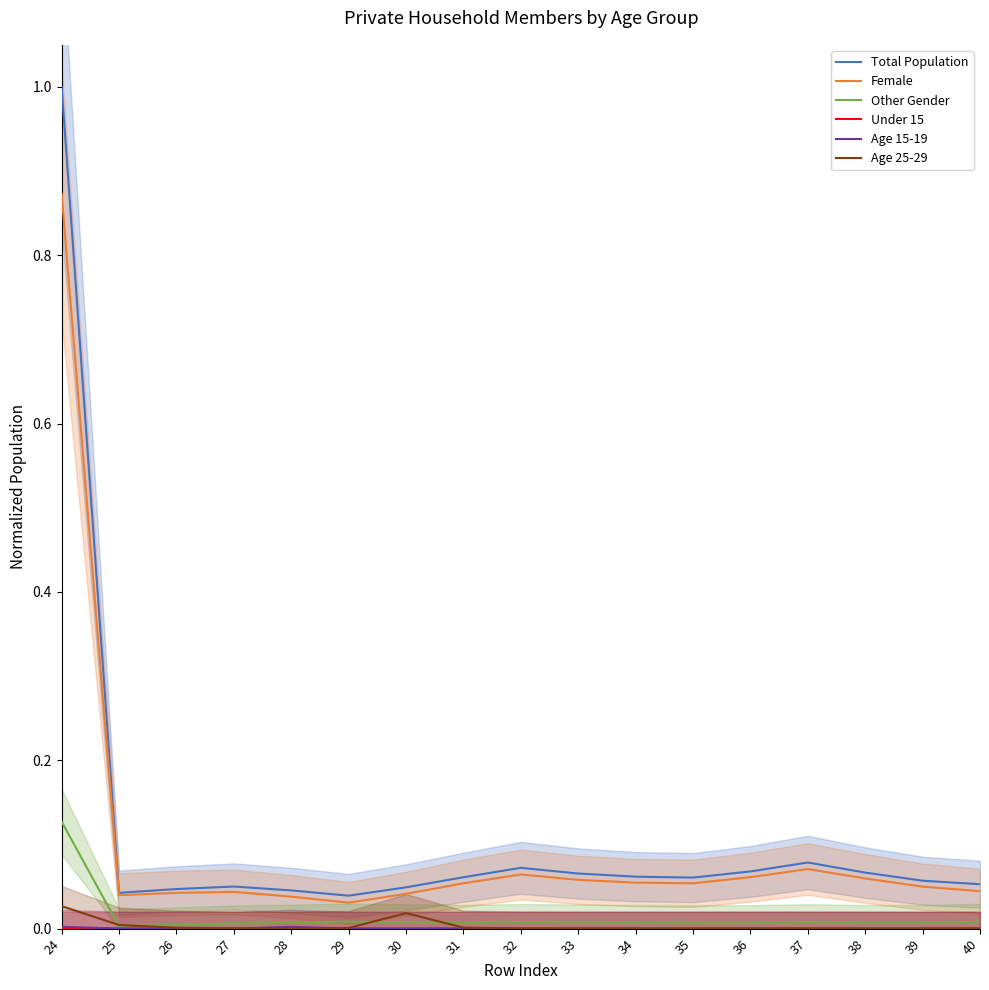

What is the sum of the Total Population values at 40 and 34?

0.1